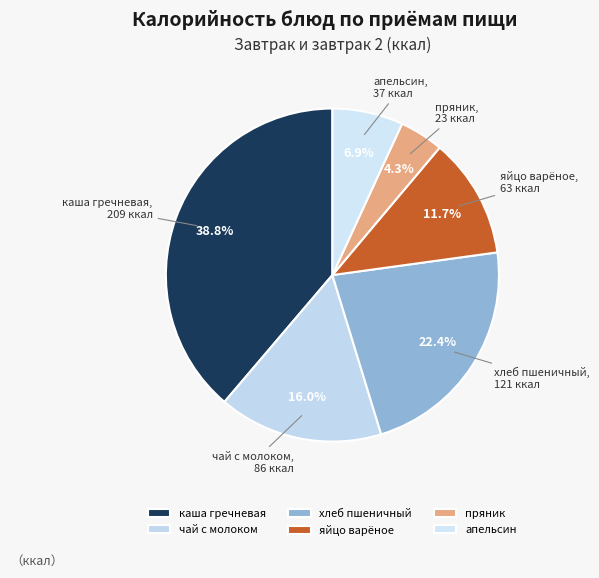

Is there a majority slice in this chart?

No